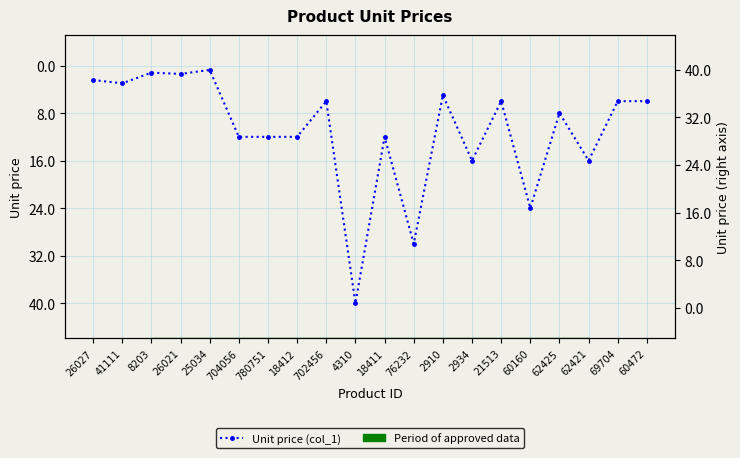

What is the label of the 9th point from the right?

76232